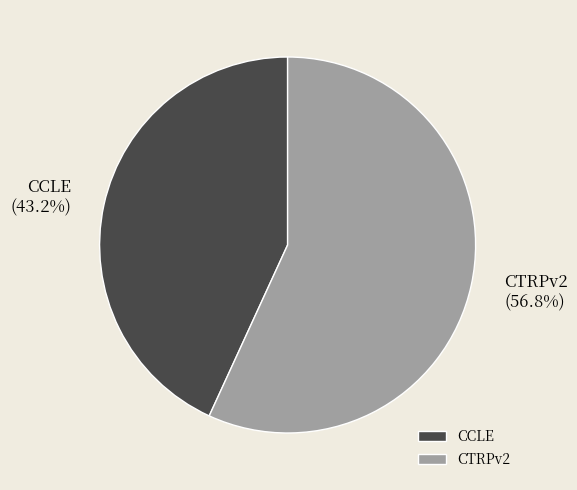

Rank the categories by value from highest to lowest.

CTRPv2, CCLE